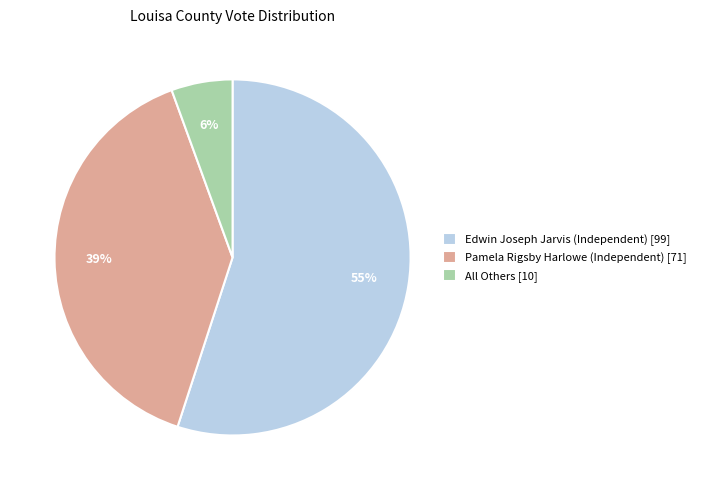

Rank the categories by value from highest to lowest.

Edwin Joseph Jarvis (Independent), Pamela Rigsby Harlowe (Independent), All Others